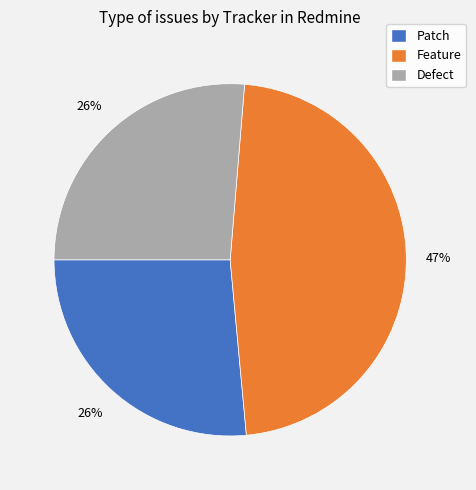

To the nearest percent, what is the combined percentage of Defect and Feature?

74%